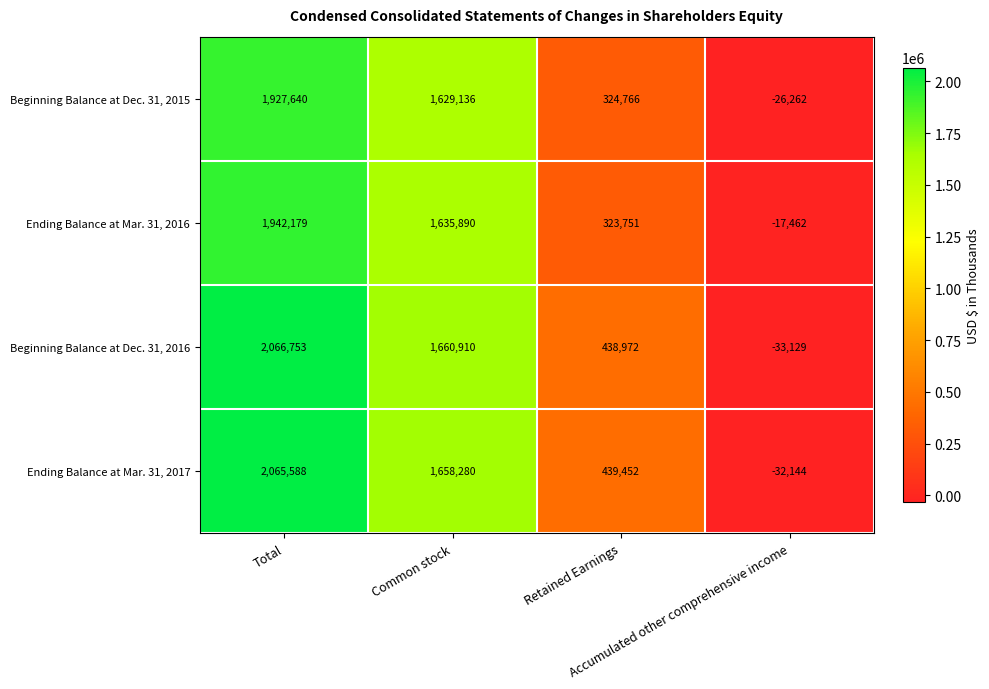

What is the smallest value displayed?

-33129